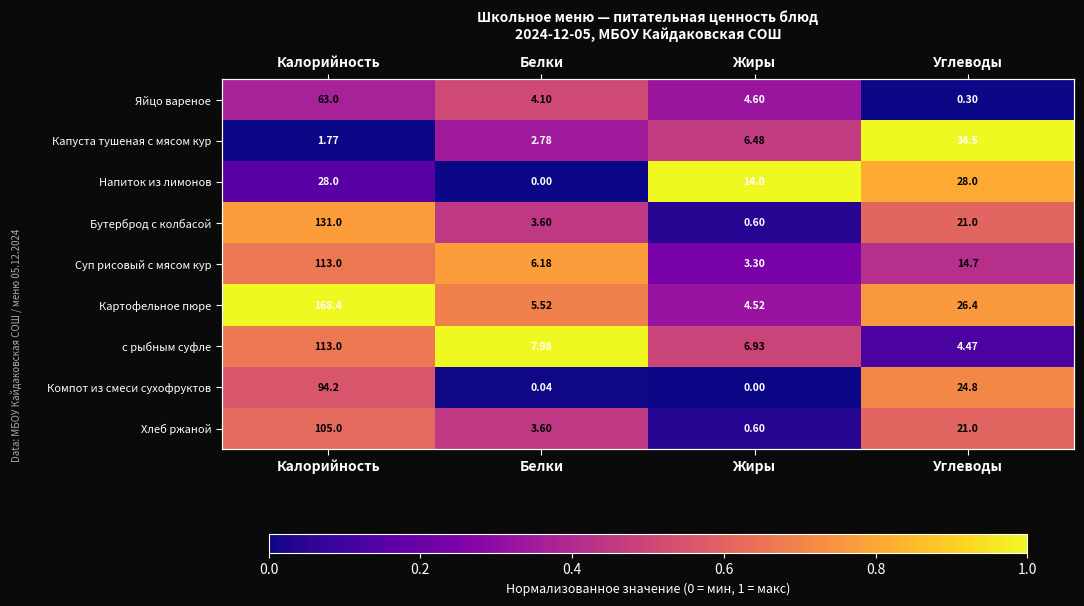

The Суп рисовый с мясом кур series shows 0.2 at Жиры. True or false?

True